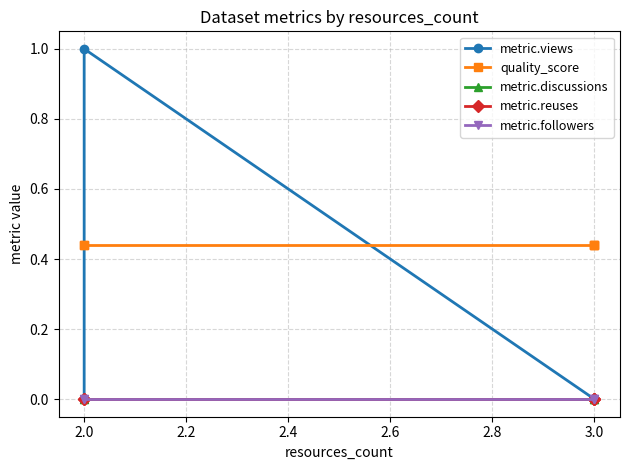

True or false: quality_score has a value of 0.3 at 3.0.

False